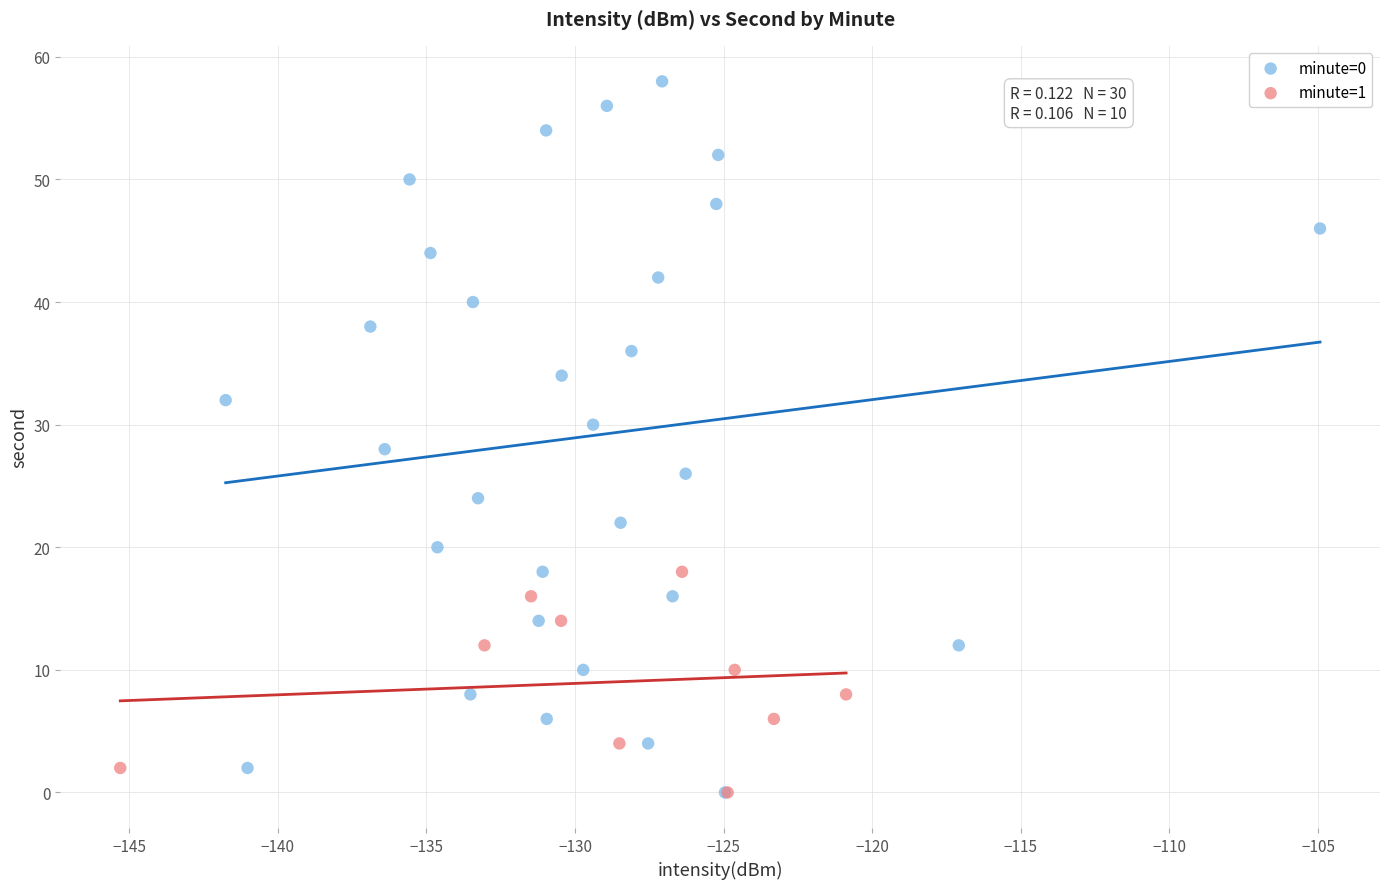

Which series has the widest spread of Y values?

minute=0